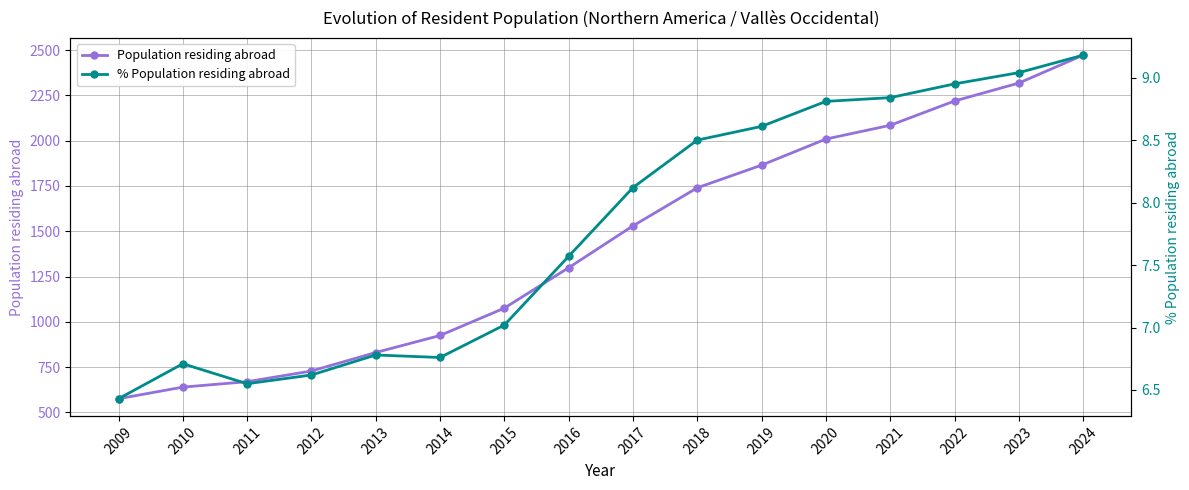

True or false: Population residing abroad and % Population residing abroad intersect in this chart.

False